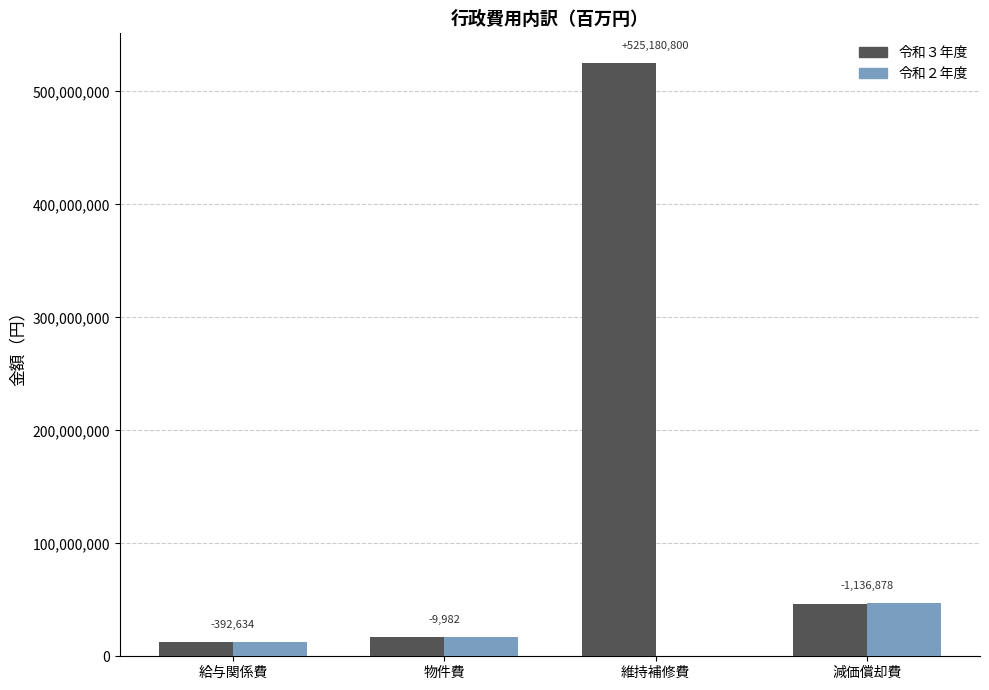

Are the bars horizontal?

No